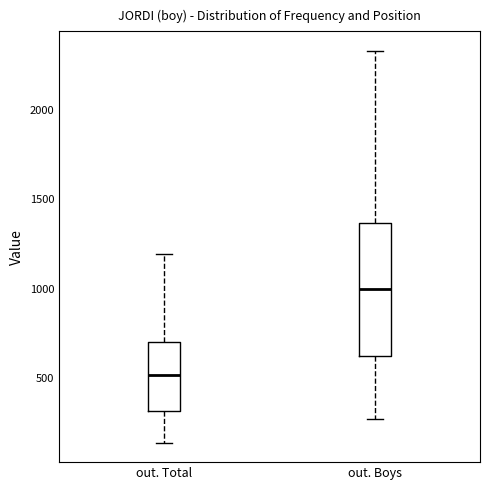

Where is the upper edge of the box for out. Total on the y-axis? The values are not printed on the chart, so give them approximately, as read against the axis.

700